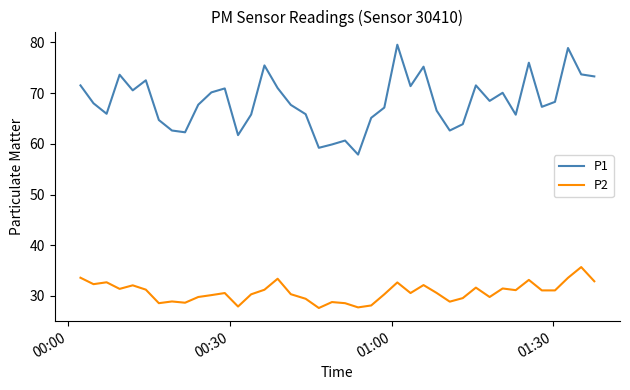

How many lines are shown in the chart?

2